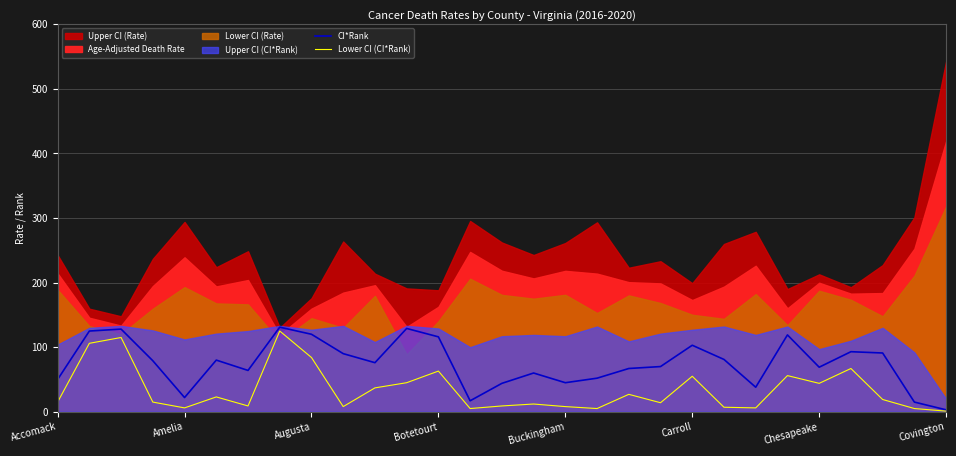

How many lines are shown in the chart?

2